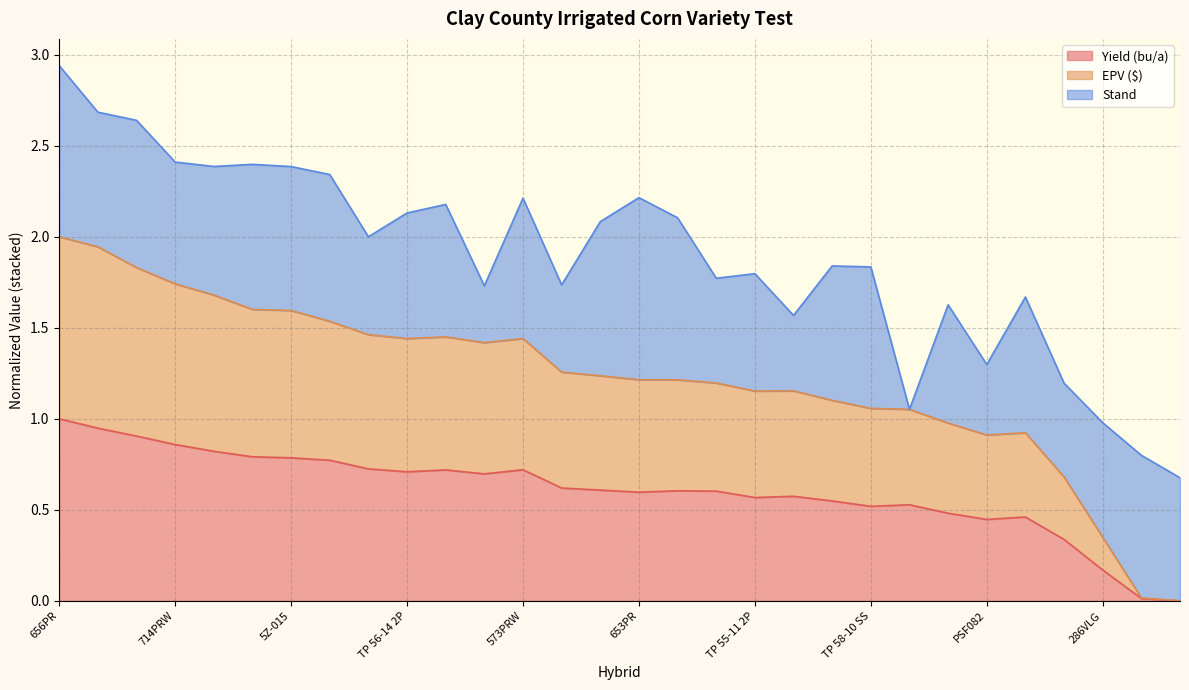

What is the difference between the maximum and second lowest values in the Yield (bu/a) series?

1.0